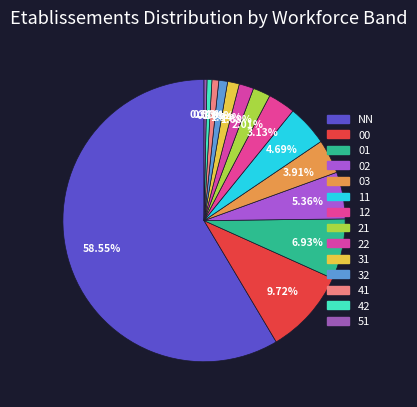

To the nearest percent, what is the difference between the largest and smallest slice percentages?

58%